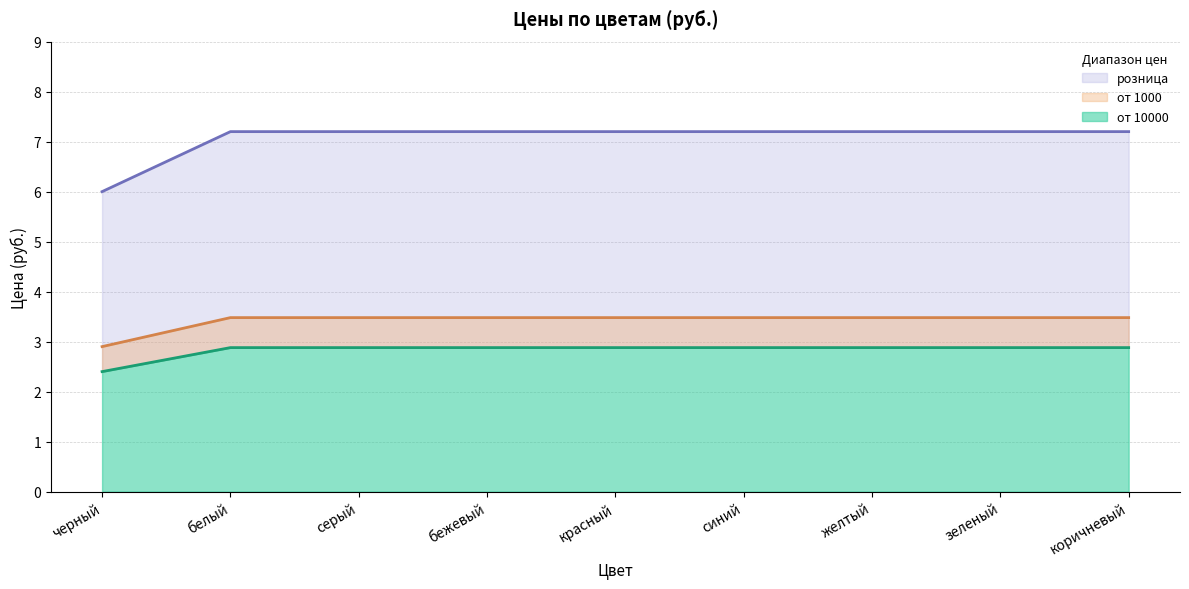

True or false: от 10000 and от 1000 intersect in this chart.

False